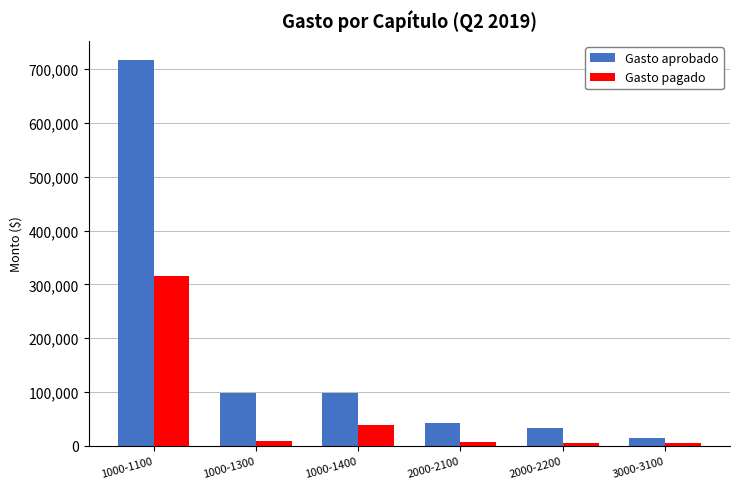

List the series in order of their overall mean, highest first.

Gasto aprobado, Gasto pagado